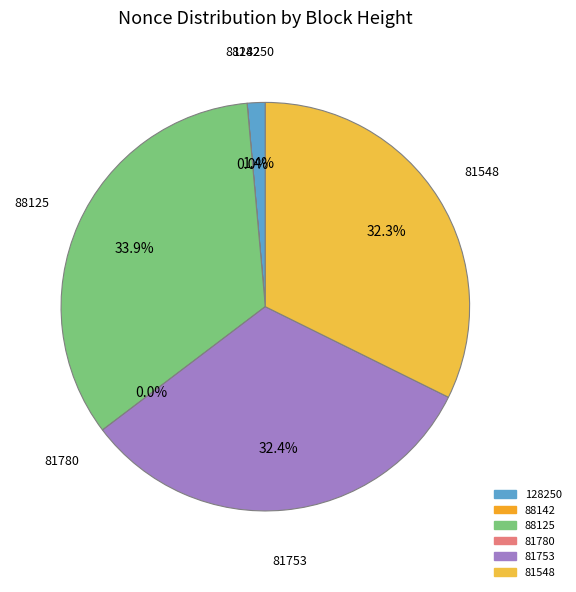

What portion of the pie excludes 88142?

100.0%